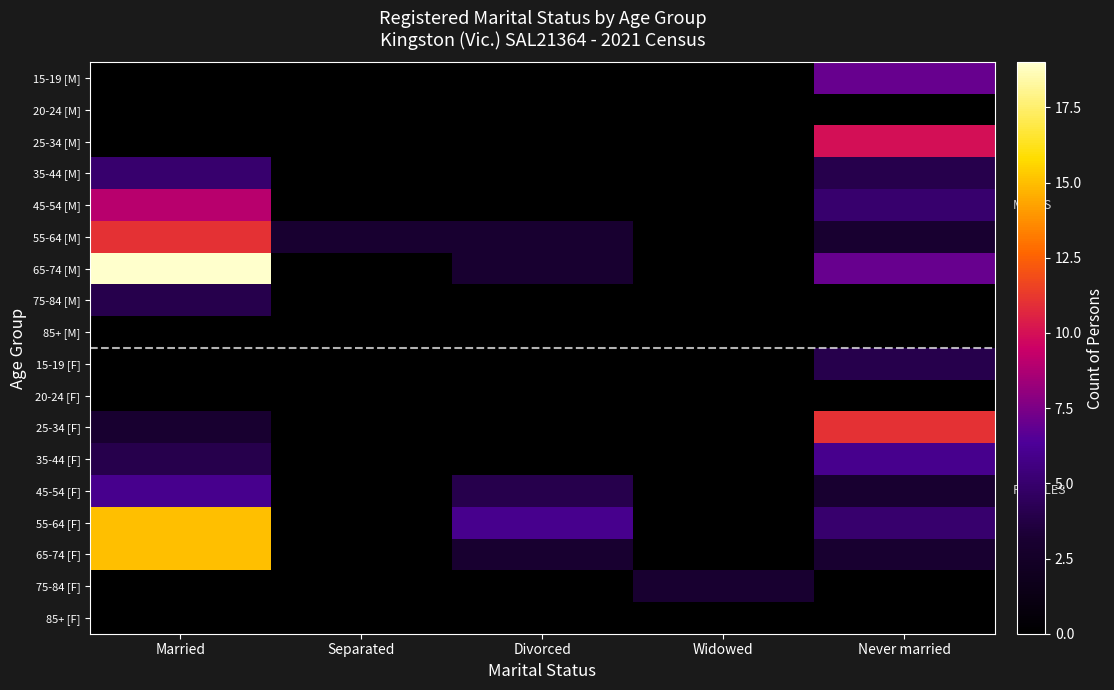

Rank the series at Divorced from highest to lowest value.

55-64 [F], 45-54 [F], 55-64 [M], 65-74 [M], 65-74 [F], 15-19 [M], 20-24 [M], 25-34 [M], 35-44 [M], 45-54 [M], 75-84 [M], 85+ [M], 15-19 [F], 20-24 [F], 25-34 [F], 35-44 [F], 75-84 [F], 85+ [F]